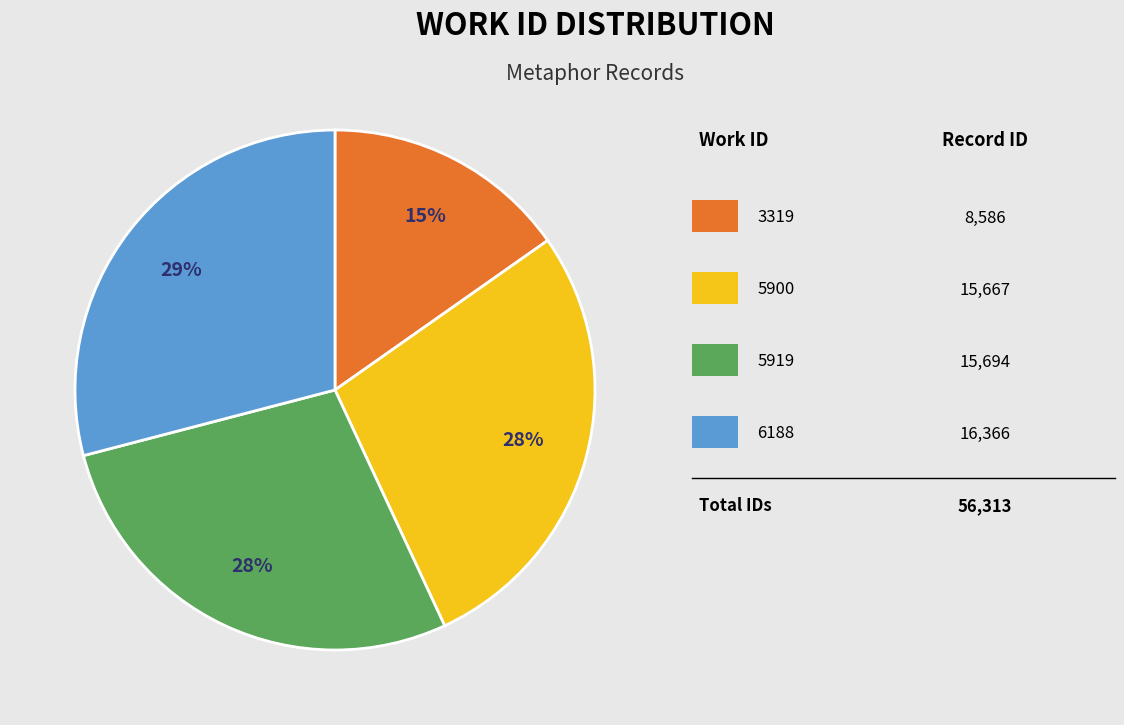

To the nearest percent, what is the difference between the largest and smallest slice percentages?

14%